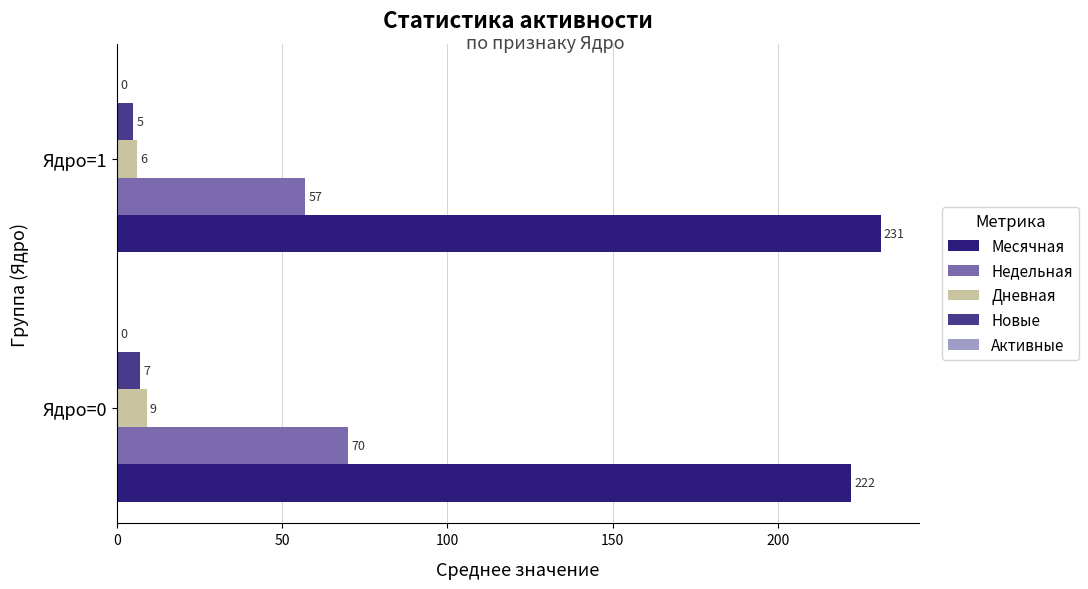

What is the difference between the highest and lowest values at Ядро=0?

215